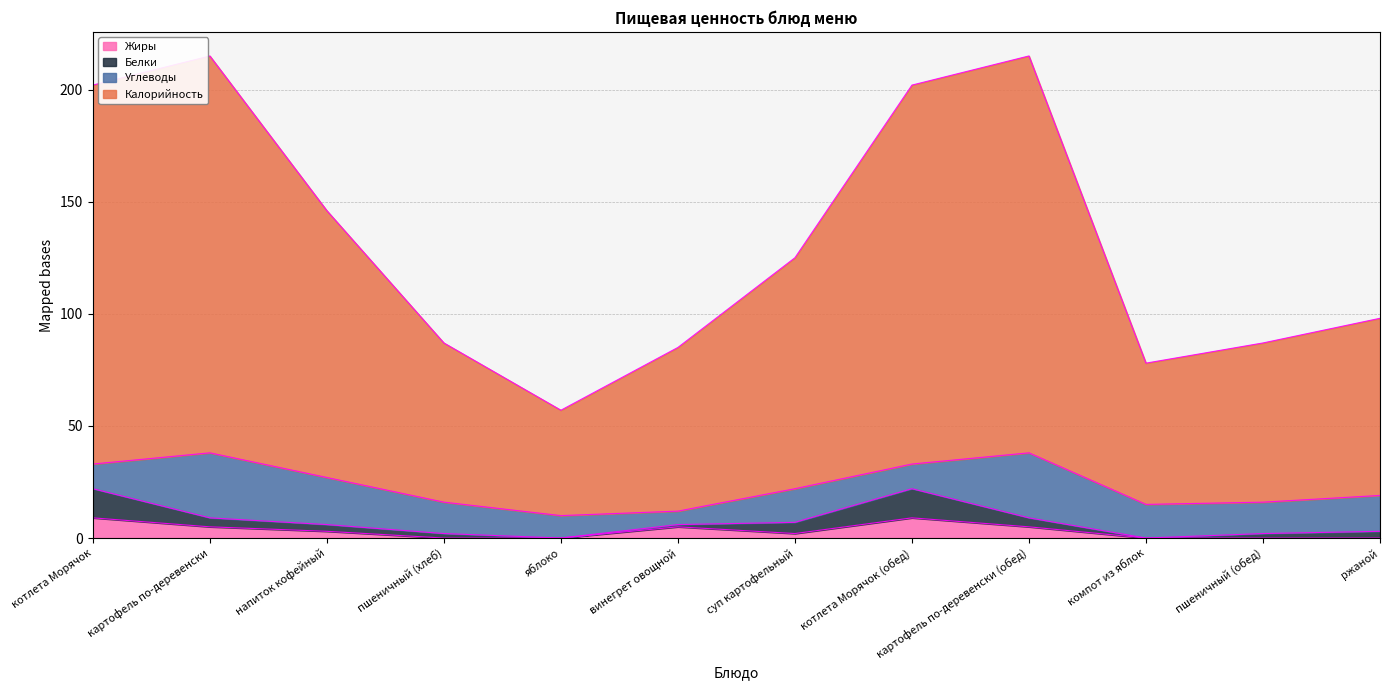

At which category is the sum across all series the highest?

картофель по-деревенски